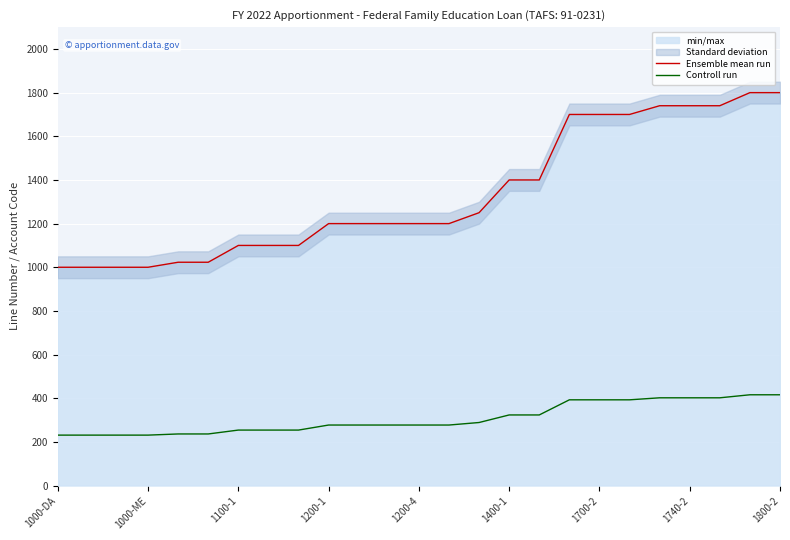

Count the number of categories in the chart.

25